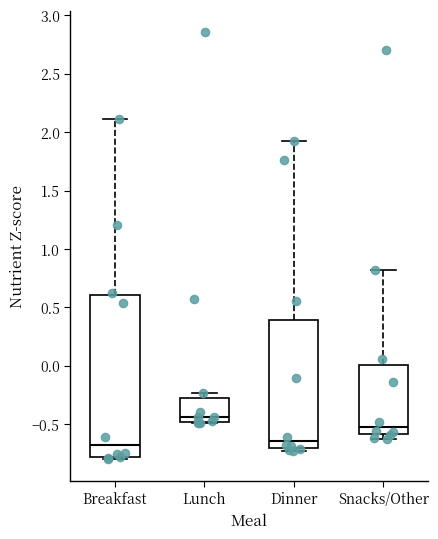

Reading left to right, transcribe this box plot: for each box, give where its median line is, the range the box spans, and where its two whiskers end, as read against the y-axis. The values are not printed on the chart, so give them approximately, as read against the axis.

Breakfast: median -0.70, box -0.80 to 0.60, whiskers -0.80 (just below the box's lower edge) to 2.10
Lunch: median -0.45, box -0.50 to -0.25, whiskers -0.50 to -0.25 (just above the box's upper edge)
Dinner: median -0.65, box -0.70 to 0.40, whiskers -0.75 to 1.95
Snacks/Other: median -0.50, box -0.60 to 0.00, whiskers -0.65 to 0.80